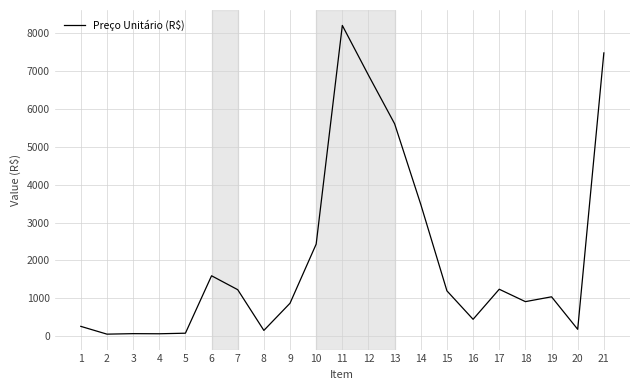

The chart shows a value of 8776.4 at 13. True or false?

False